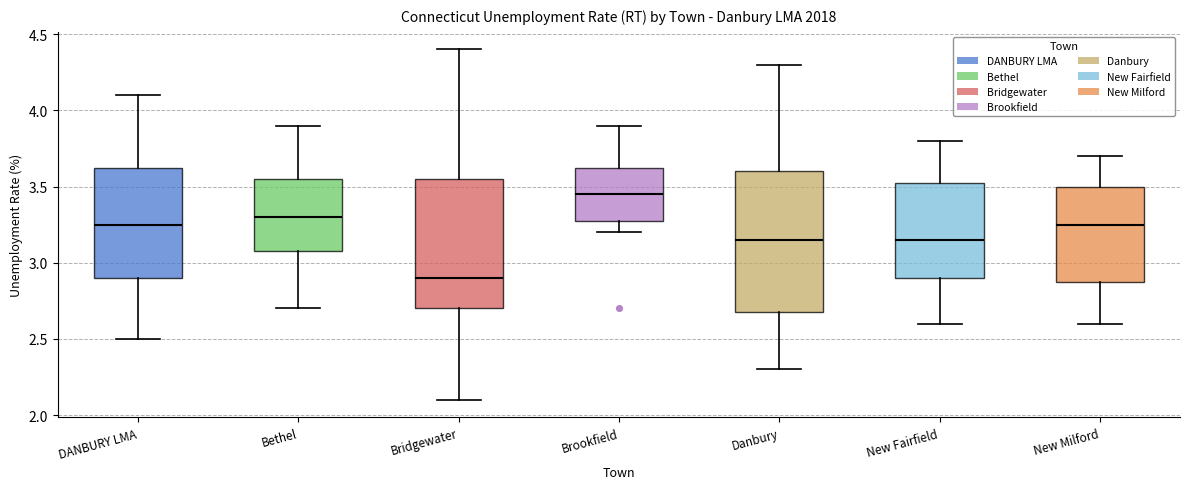

Which box's median line is the lowest?

Bridgewater